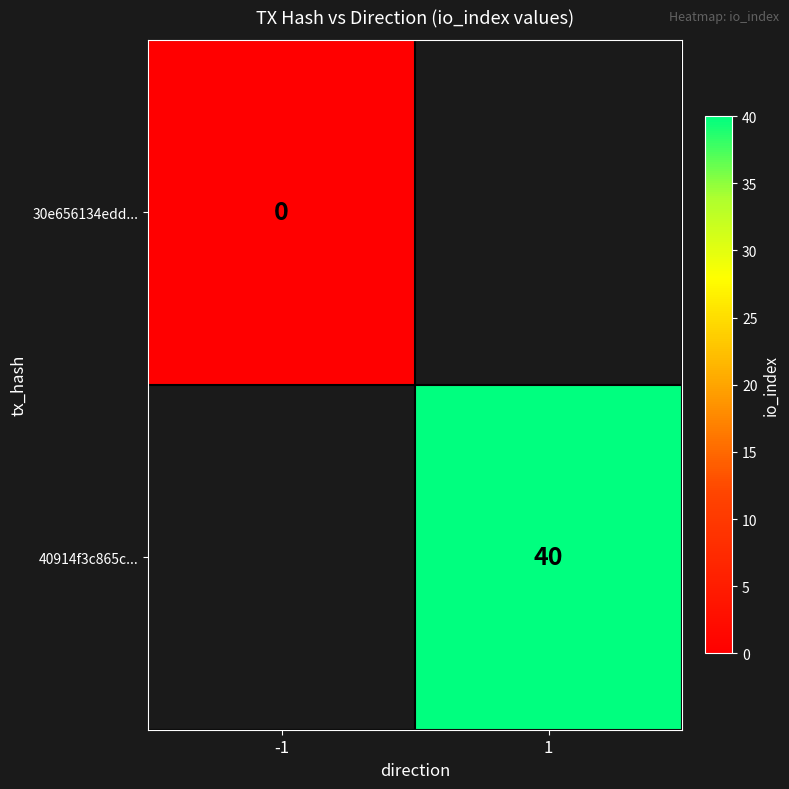

True or false: 40914f3c865c... has a value of 19 at 1.

False